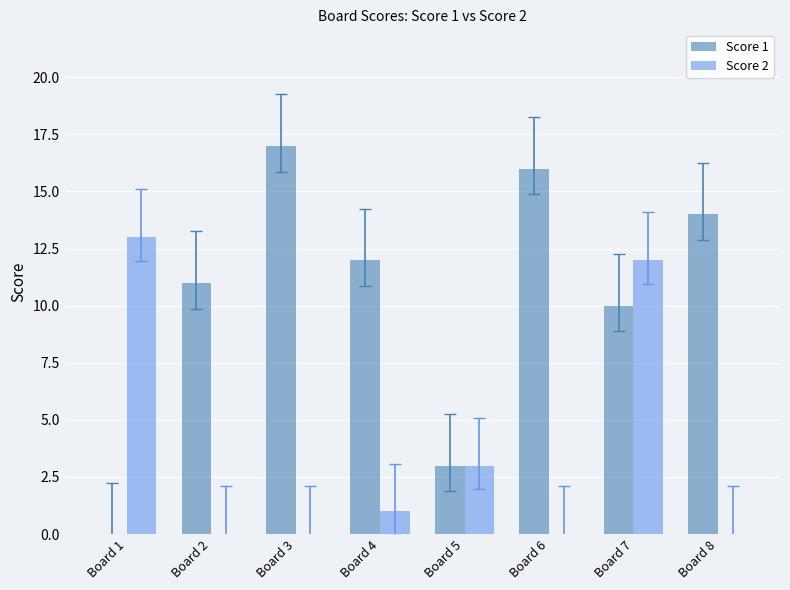

Are the bars horizontal?

No